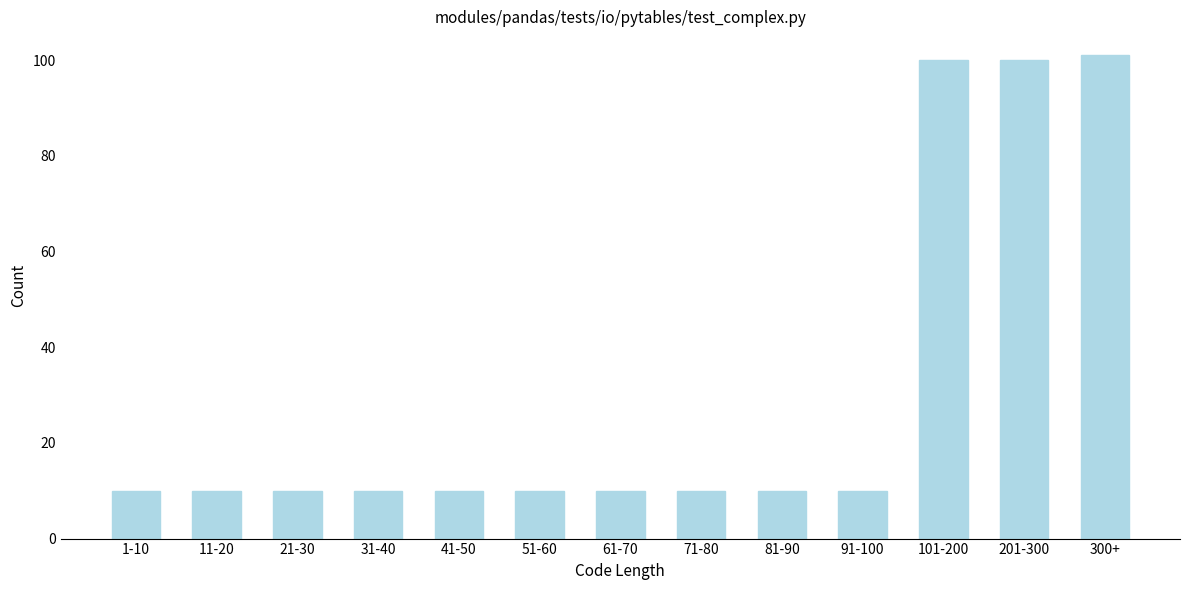

Reading right to left, list all the values displayed in this chart.

300+=101	201-300=100	101-200=100	91-100=10	81-90=10	71-80=10	61-70=10	51-60=10	41-50=10	31-40=10	21-30=10	11-20=10	1-10=10